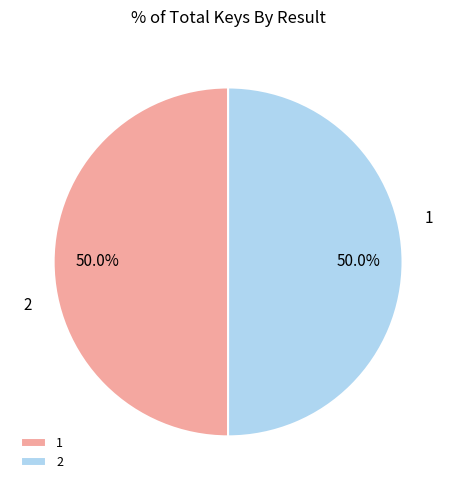

How many segments does this pie chart have?

2